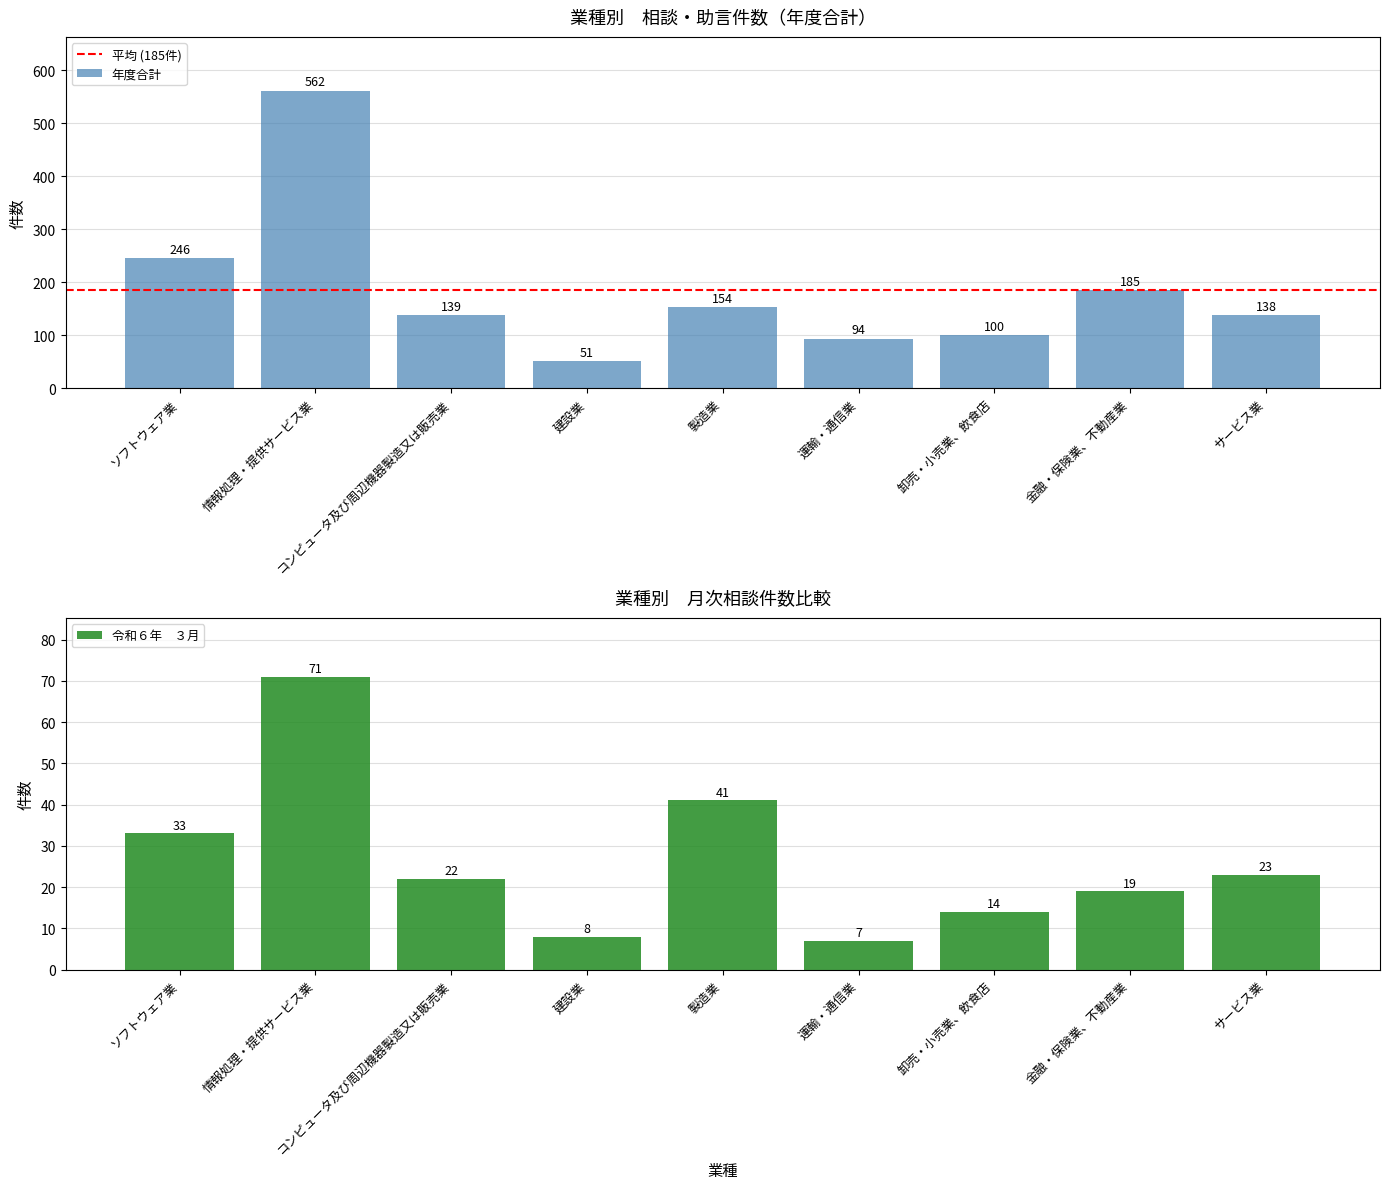

What is the label of the 2nd bar from the right?

金融・保険業、不動産業